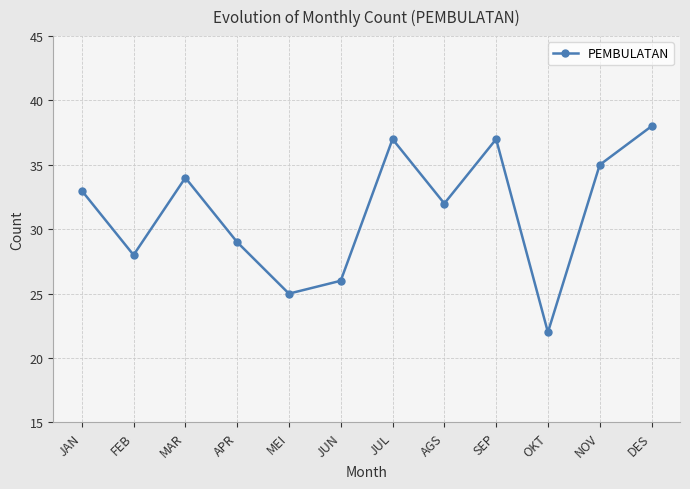

Which label corresponds to the largest value in the chart?

DES